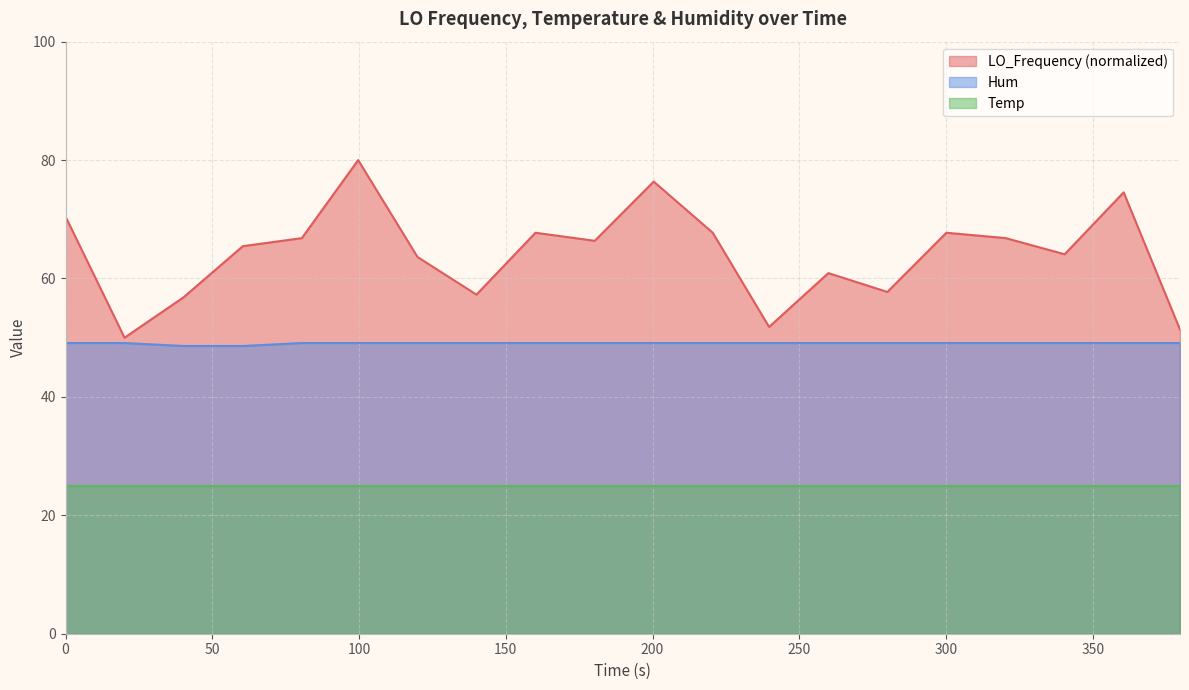

In LO_Frequency, how many points are higher than both neighbors (excluding endpoints)?

6